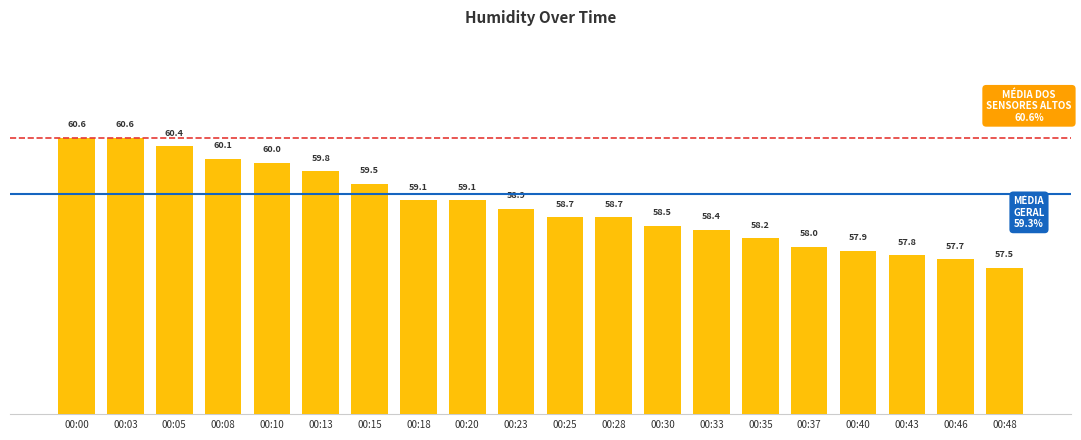

At which label does the data first exceed 58?

00:00